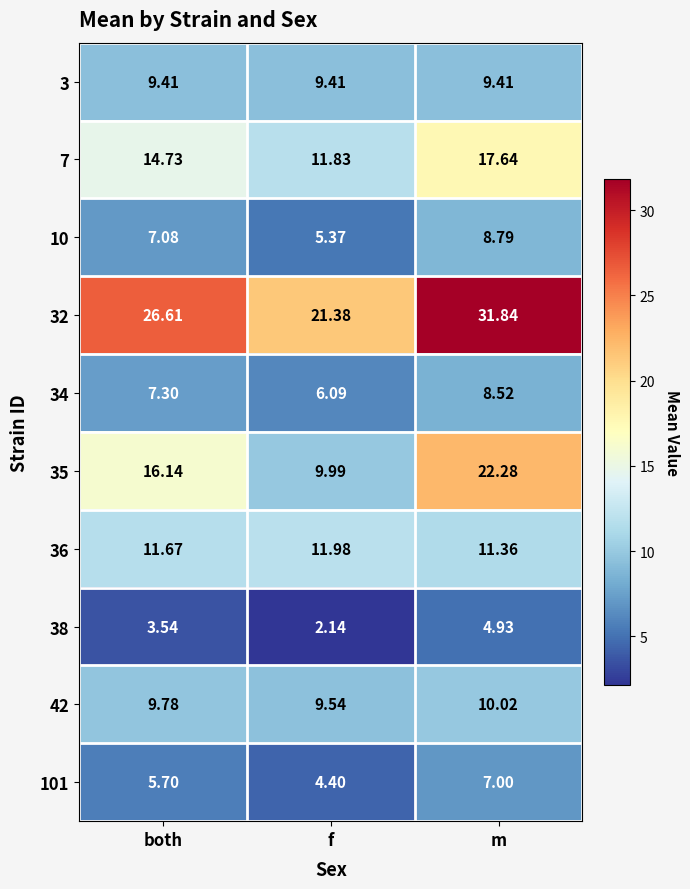

Between f and m, which series saw the biggest shift?

35